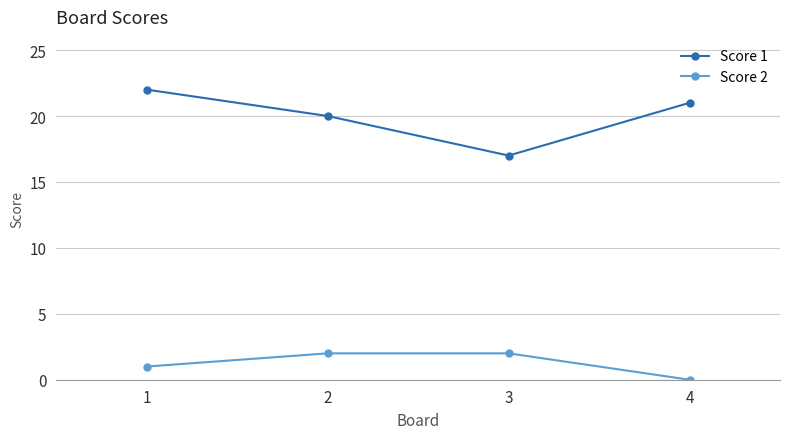

How many positive values does the Score 2 series have?

3